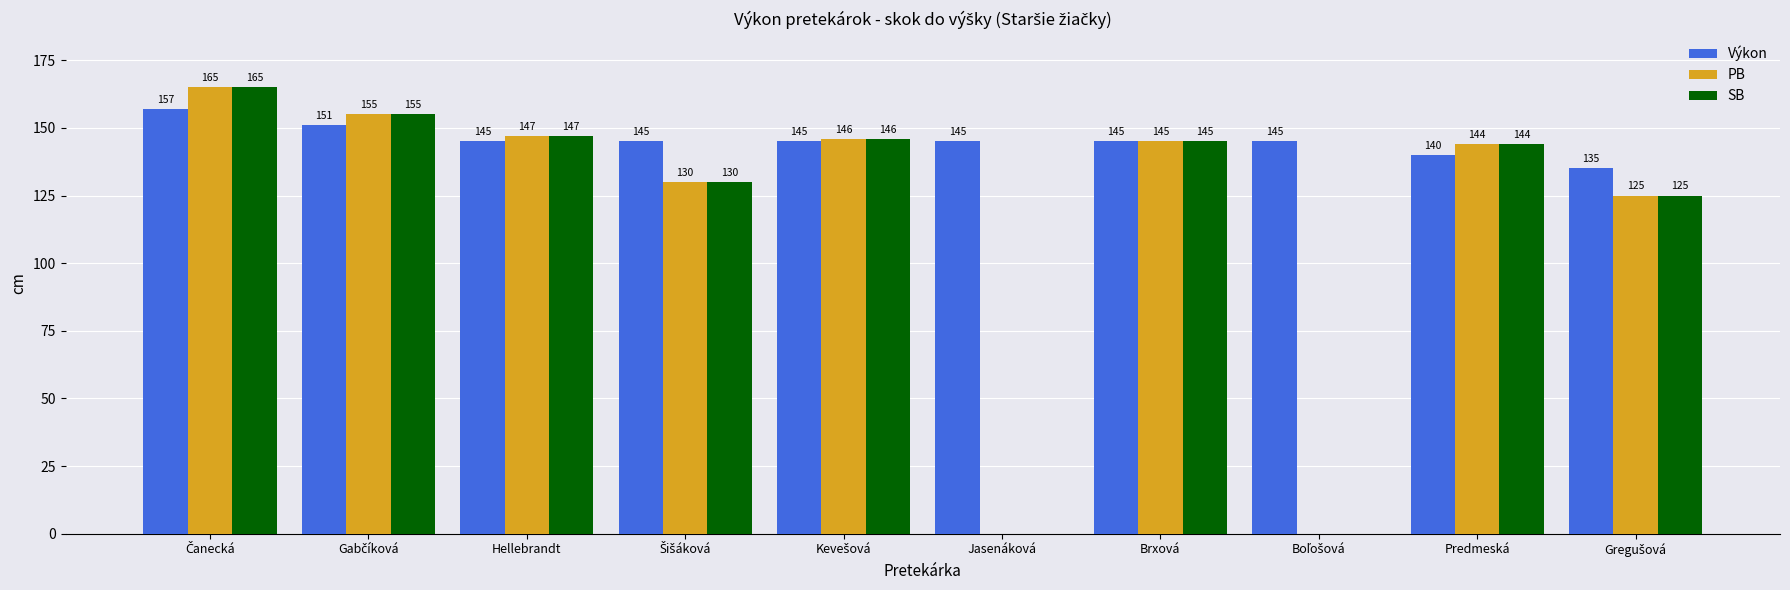

Which series has the largest total across all categories?

Výkon